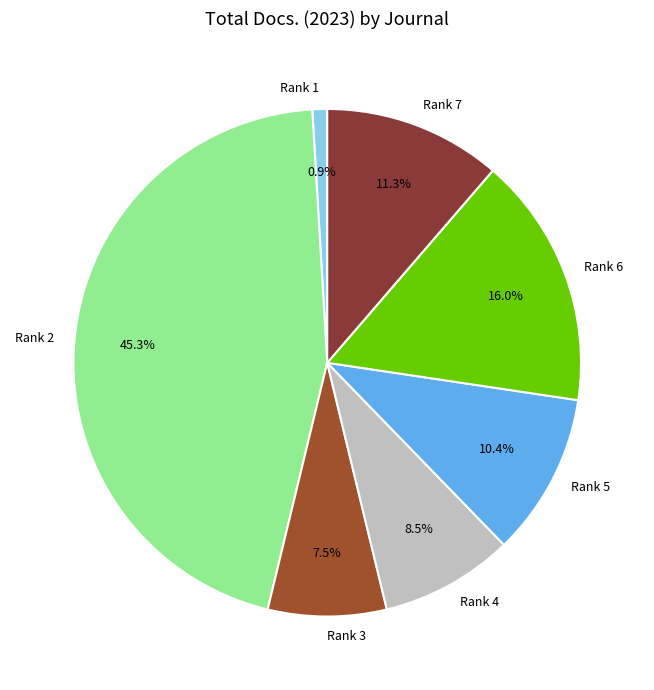

What is the smallest slice in the pie chart?

Rank 1